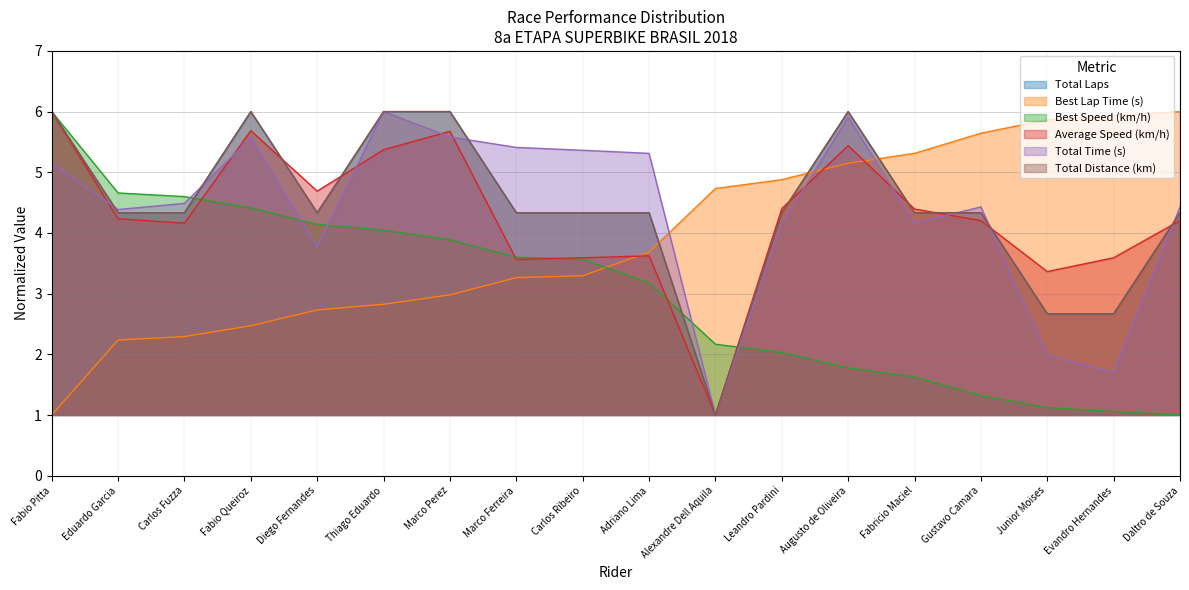

Count the number of categories in the chart.

18